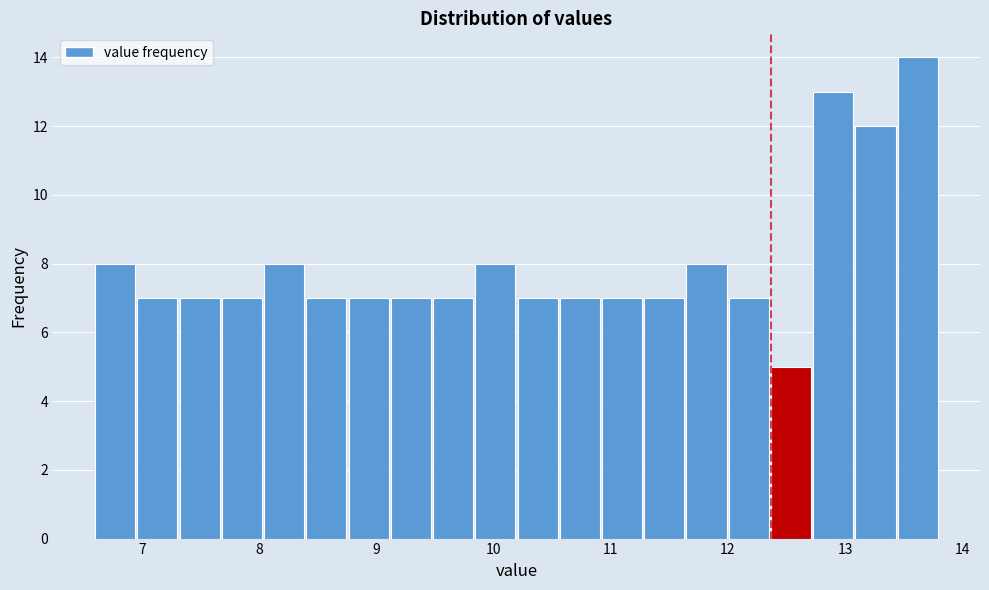

Around what value on the x-axis is the tallest bar? Give the approximate position of its centre, as read against the axis.

13.6